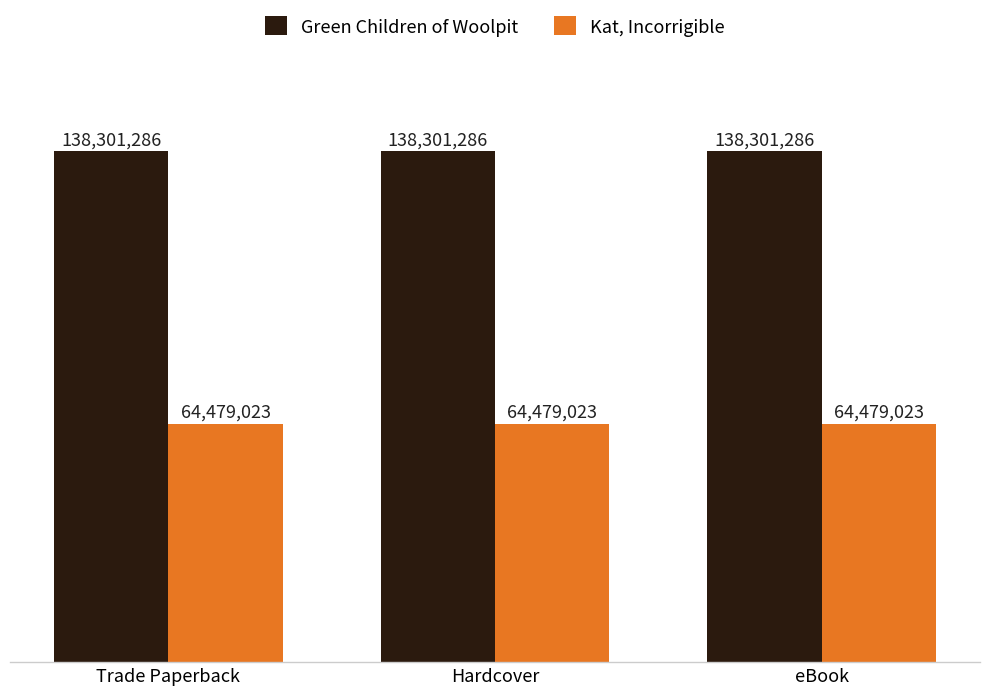

List the series in order of their overall mean, highest first.

Green Children of Woolpit, Kat, Incorrigible